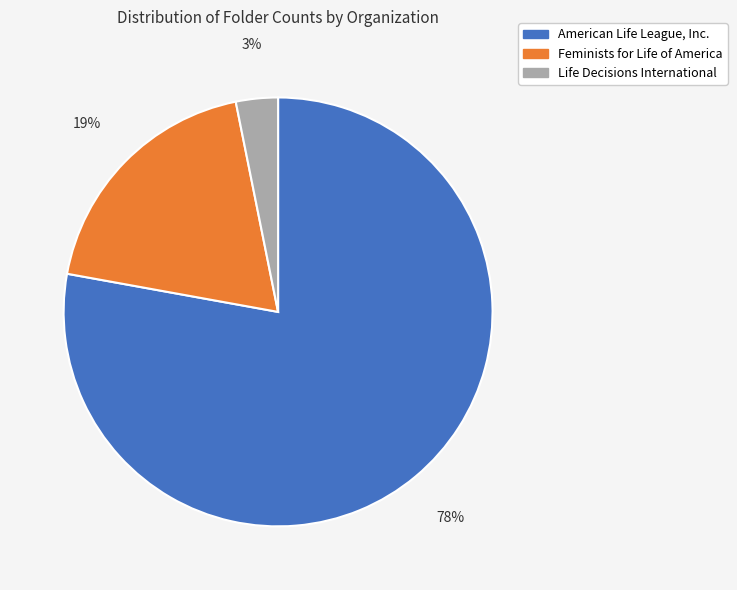

Which category has the smallest portion of the pie?

Life Decisions International